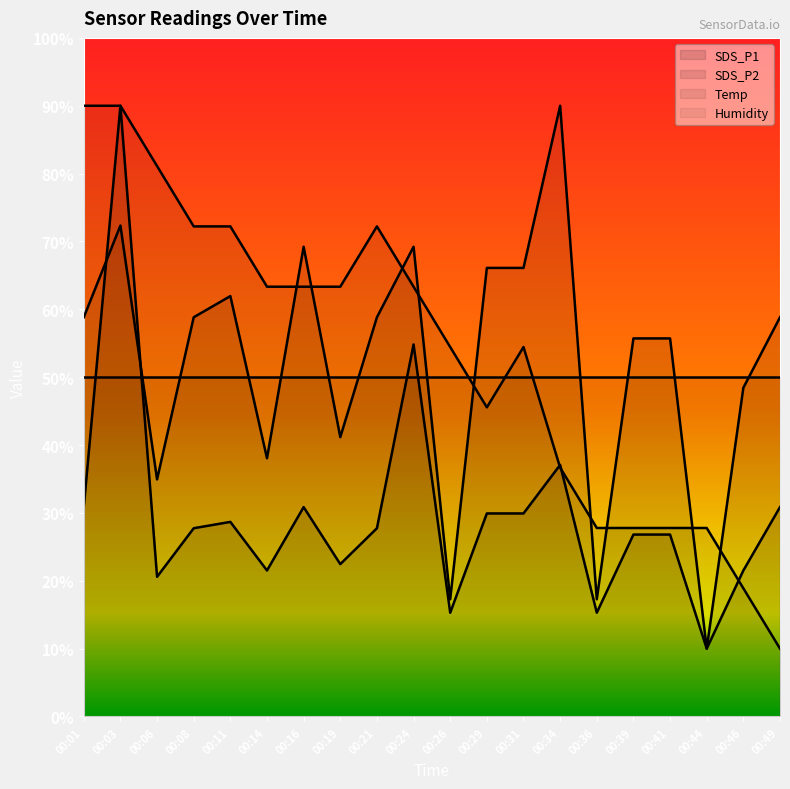

Is the value of SDS_P1 at 00:49 greater than the value of SDS_P2 at 00:36?

Yes